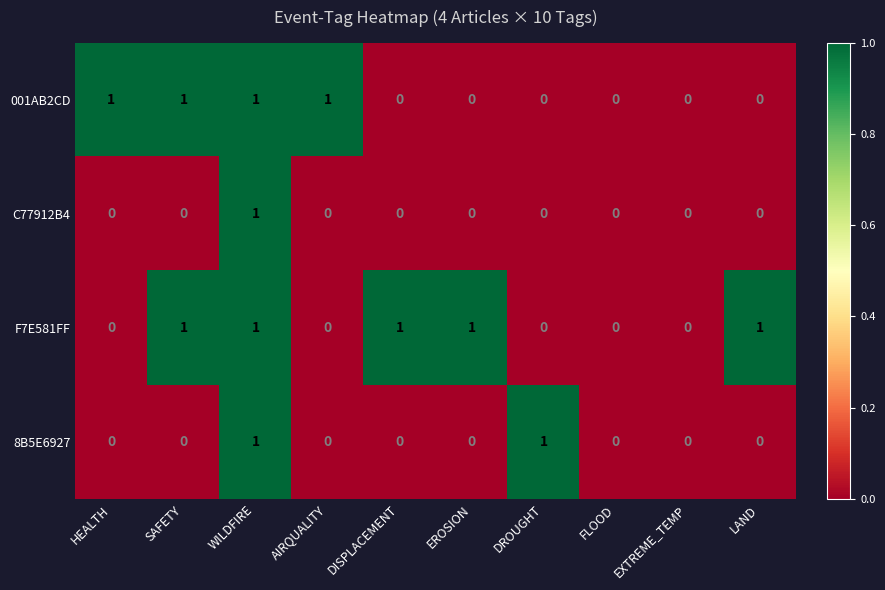

Between HEALTH and FLOOD, which series saw the biggest shift?

001AB2CD